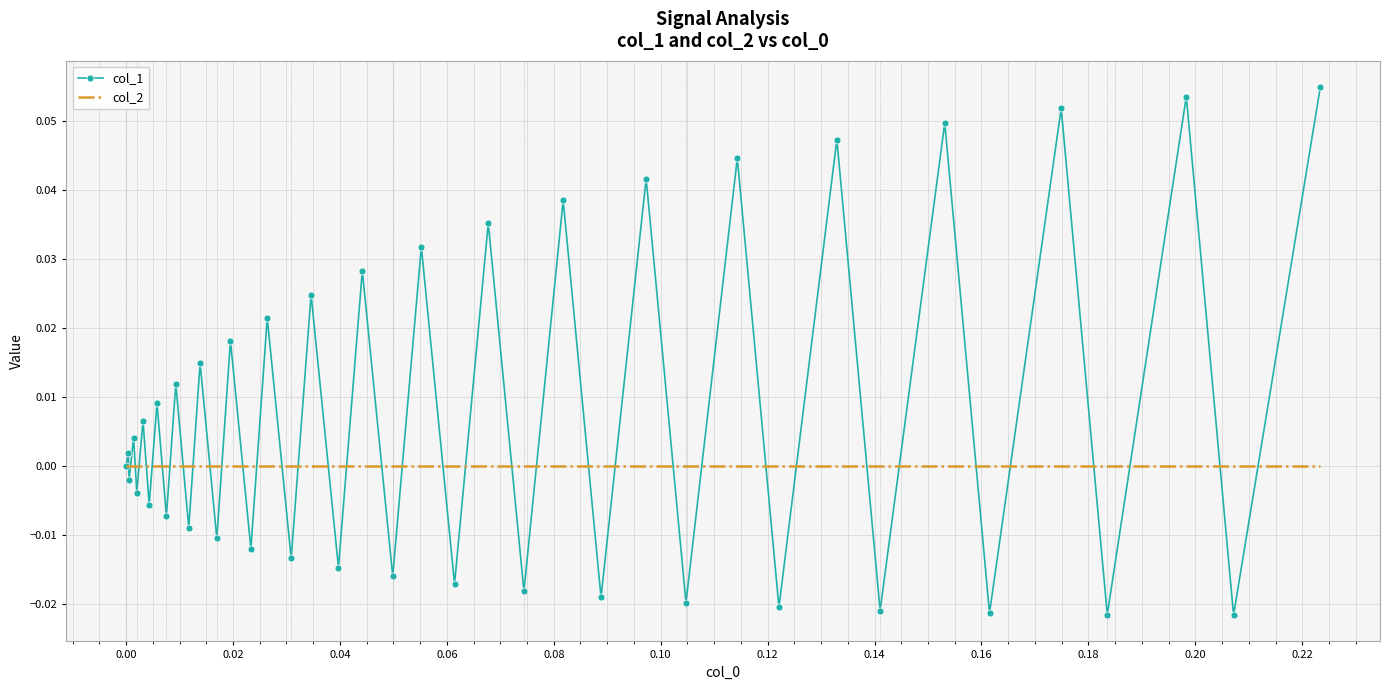

Which series has the largest total across all categories?

col_1